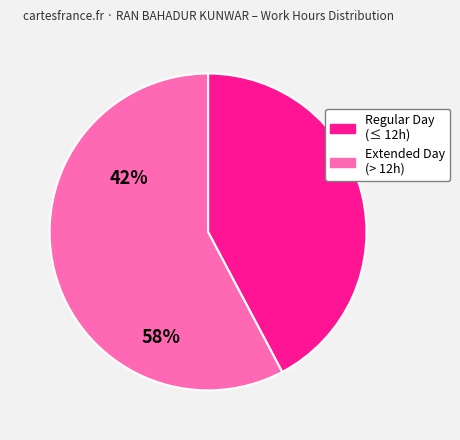

Is there any slice that represents more than half of the pie?

Yes